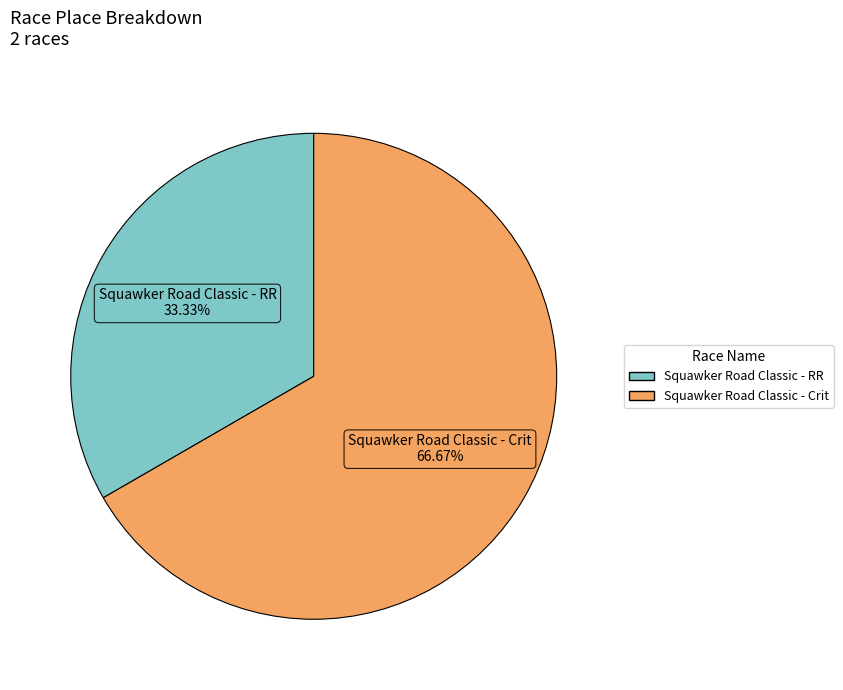

Combined, what portion of the pie is Squawker Road Classic - Crit and Squawker Road Classic - RR?

100.0%